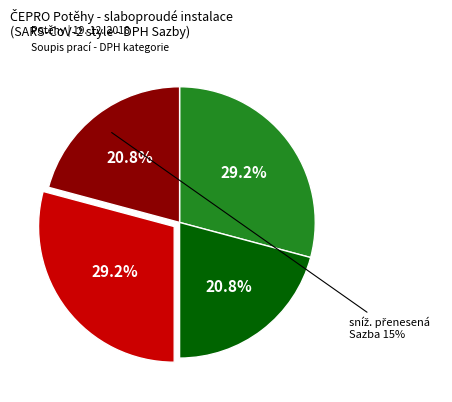

Does any single category account for the majority?

No